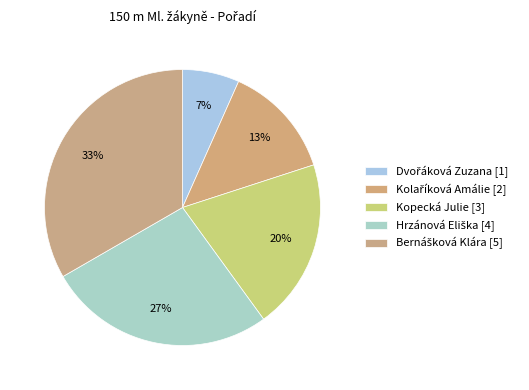

How many slices are in this pie chart?

5